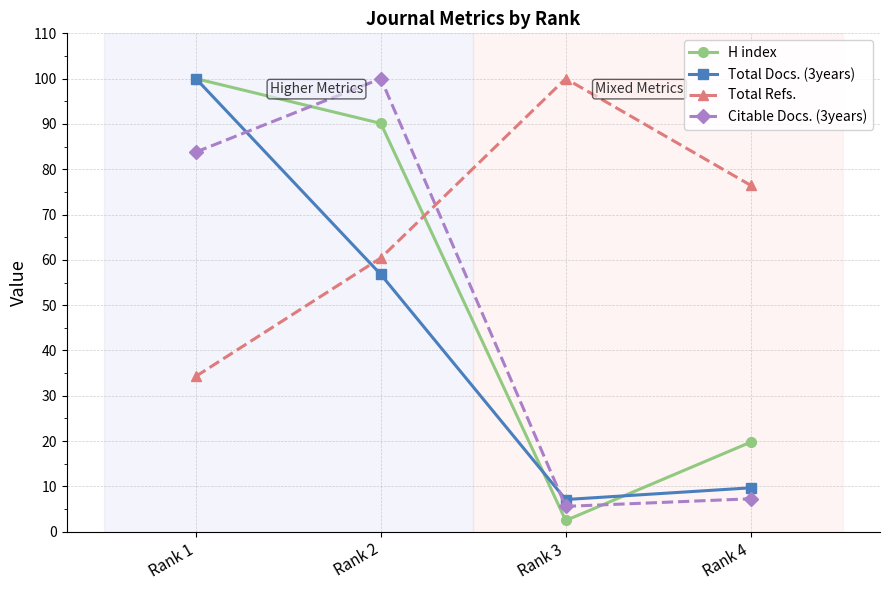

What is the sum of the Citable Docs. (3years) values at Rank 4 and Rank 3?

12.8